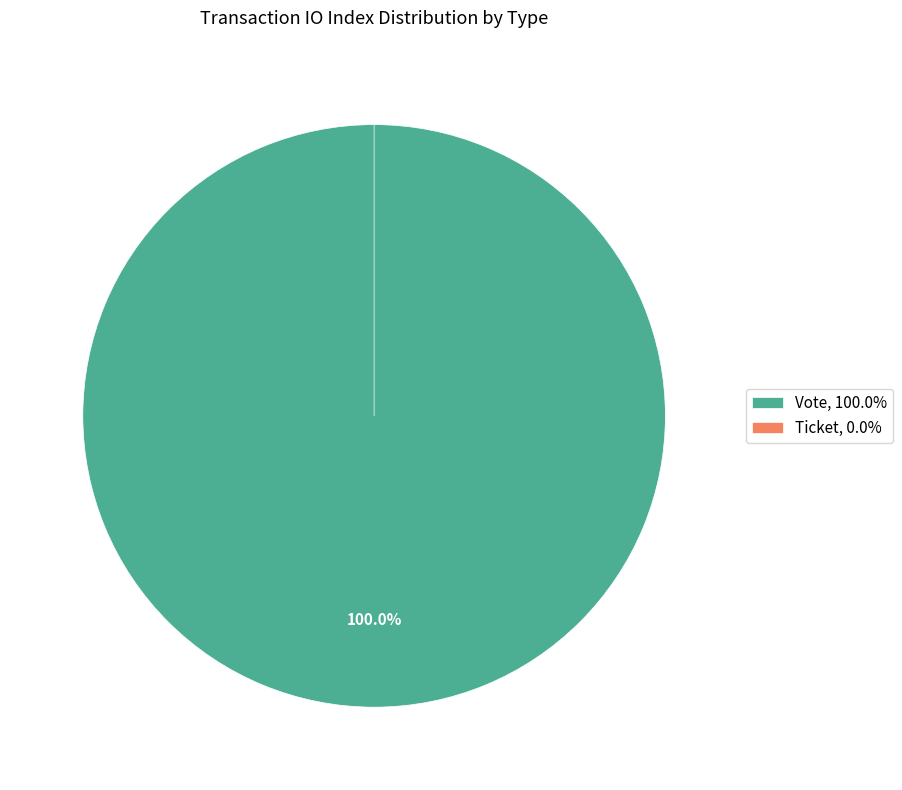

To the nearest percent, what is the combined percentage of Ticket and Vote?

100%